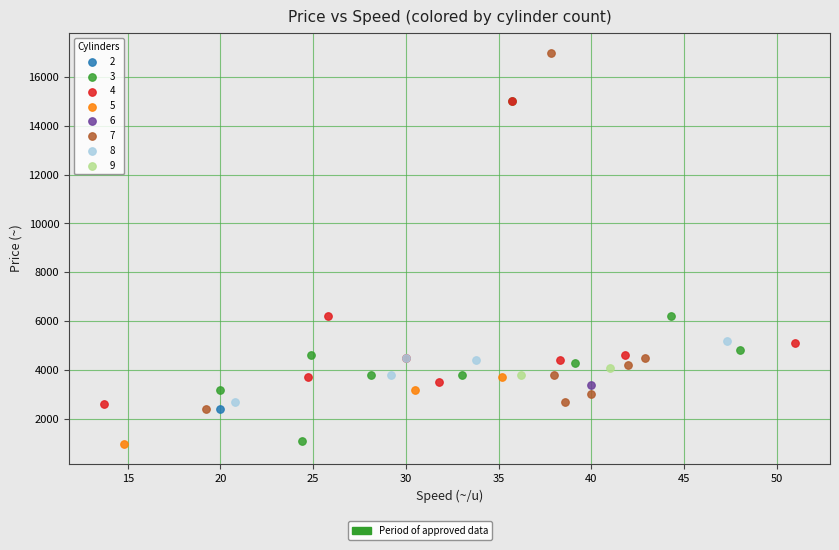

Which series contains the highest Y value?

7